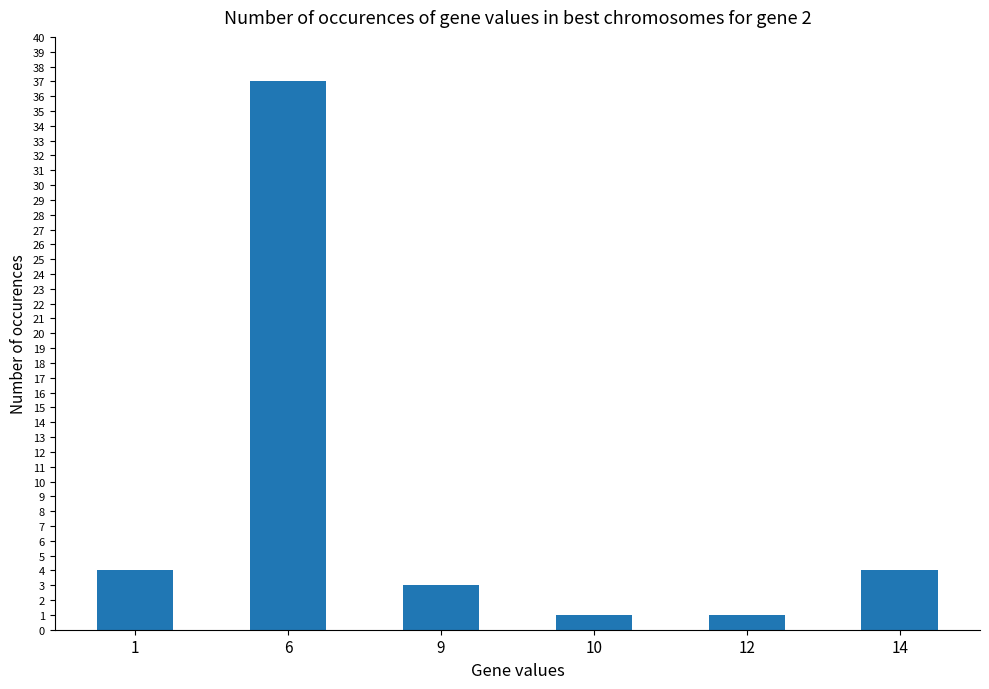

Approximately how many times larger is the value at 10 compared to 12?

1.0